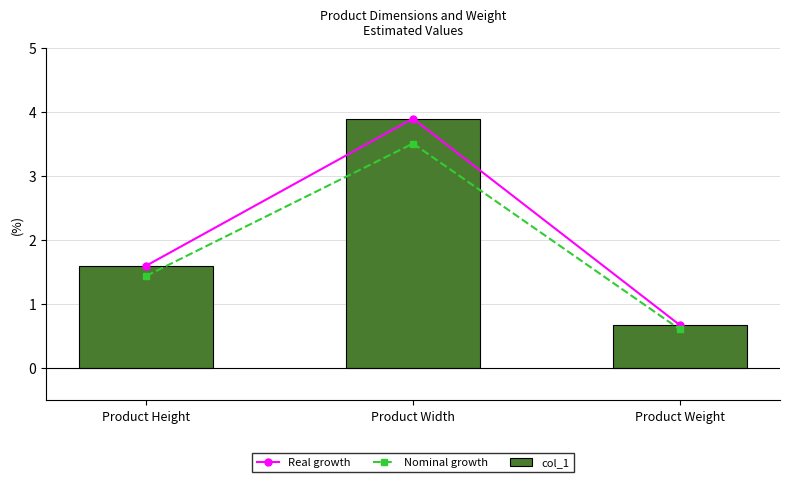

Between Product Width and Product Weight, which is larger?

Product Width